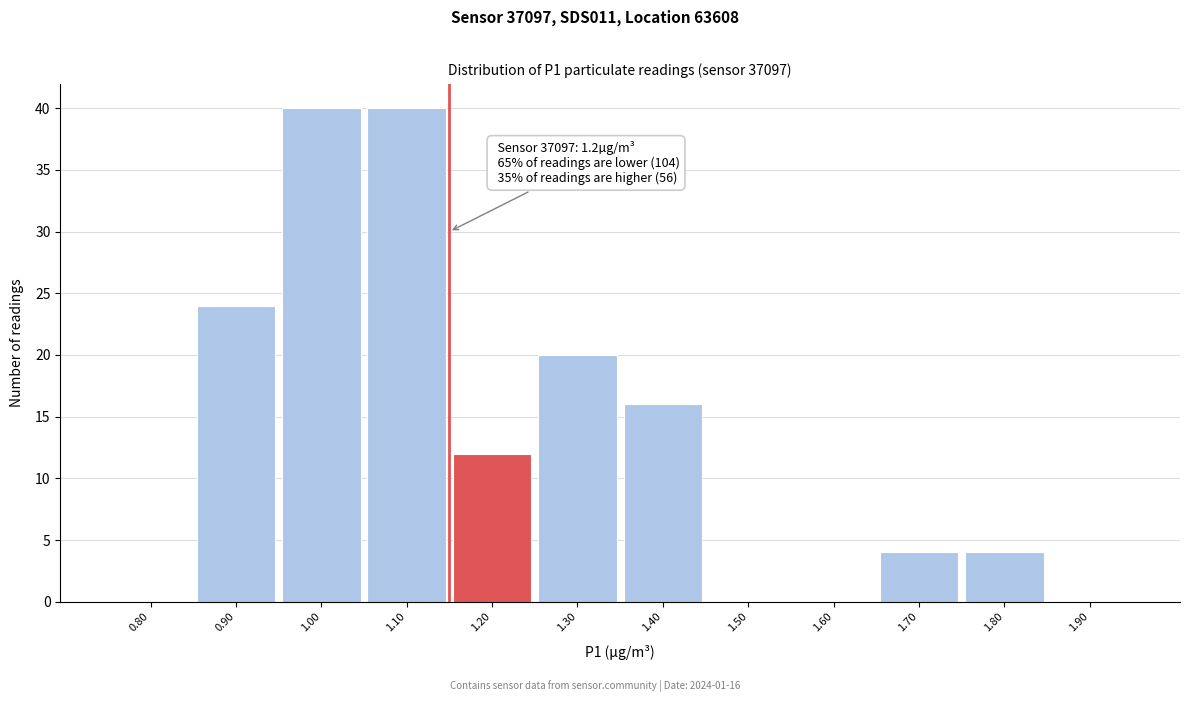

Reading left to right, list all the values displayed in this chart.

0.80=0	0.90=24	1.00=40	1.10=40	1.20=12	1.30=20	1.40=16	1.50=0	1.60=0	1.70=4	1.80=4	1.90=0